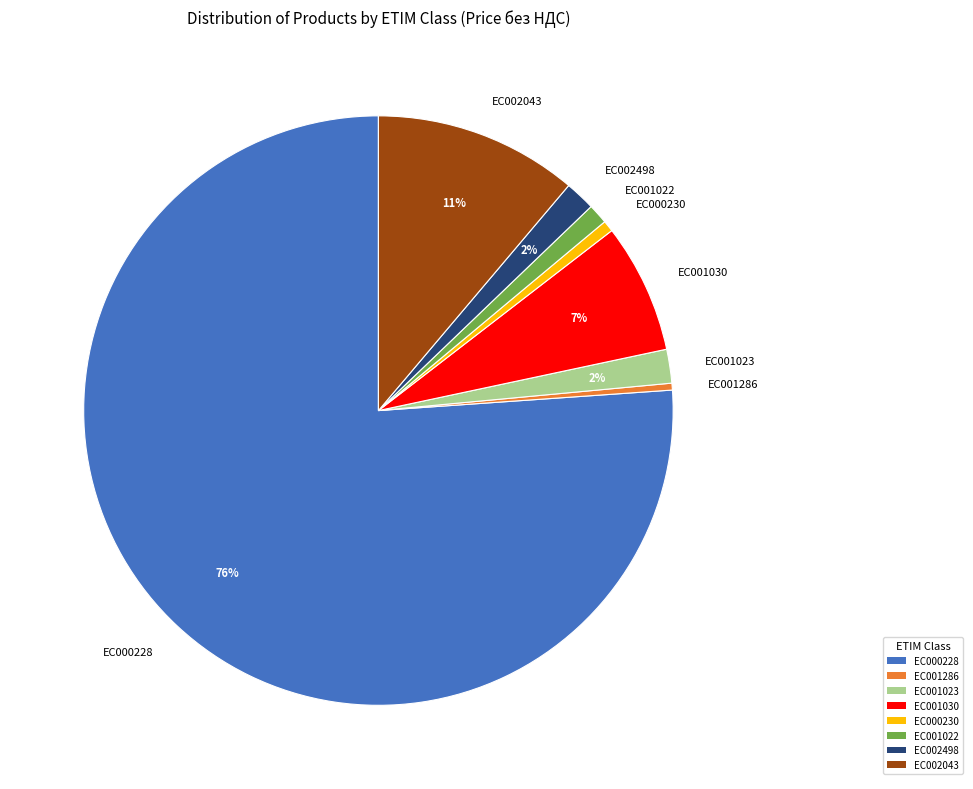

Does any single category account for the majority?

Yes